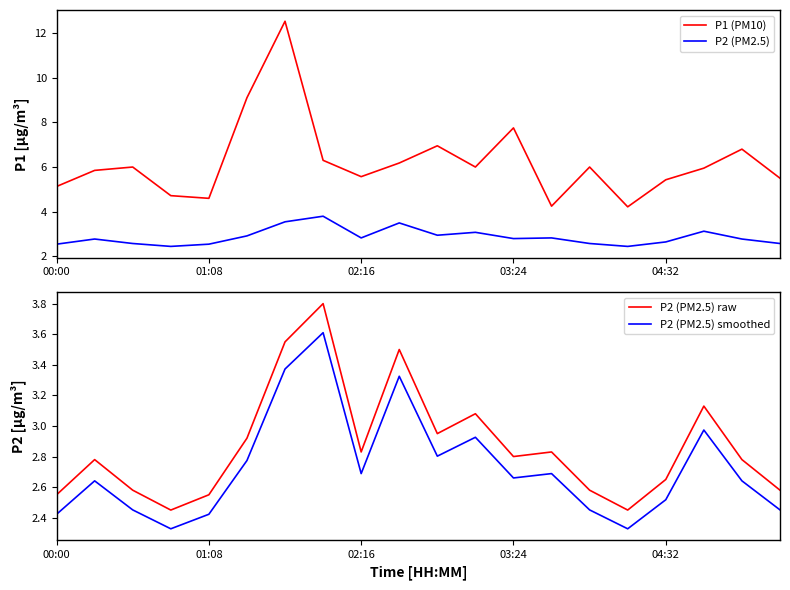

True or false: P2 (PM2.5) and P2 (PM2.5) smoothed intersect in this chart.

False